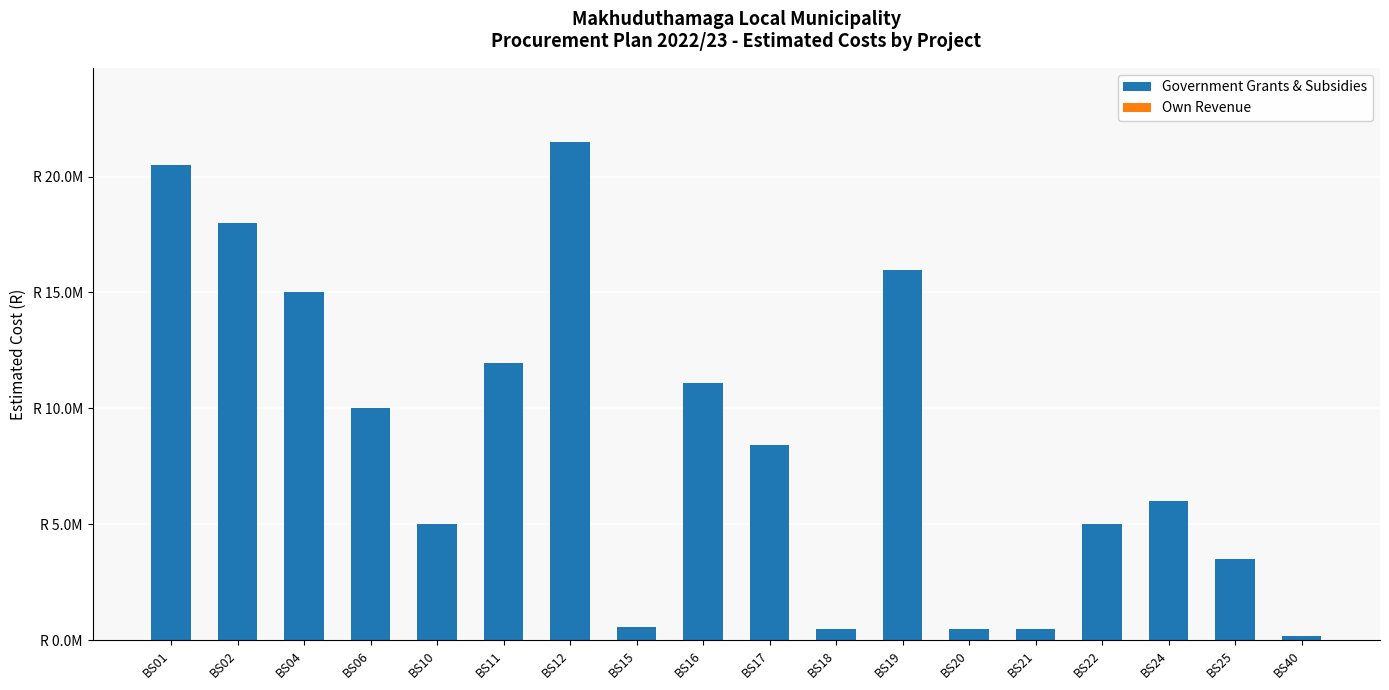

Reading left to right, list all the values displayed in this chart.

Government Grants & Subsidies: 20500000	18000000	15000000	10000000	5000000	11976000	21470000	550000	11080000	8404000	500000	15949000	500000	500000	5000000	6000000	3500000	200000
Own Revenue: 0	0	0	0	0	0	0	0	0	0	0	0	0	0	0	0	0	0